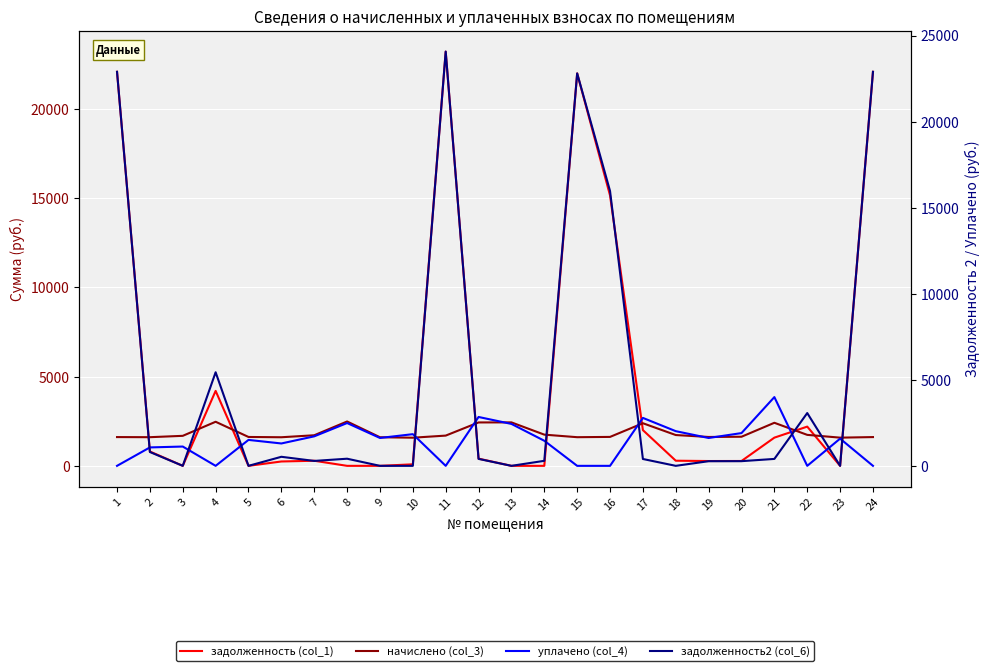

What is the value of the начислено (col_3) point at the 14th from the left?

1749.0